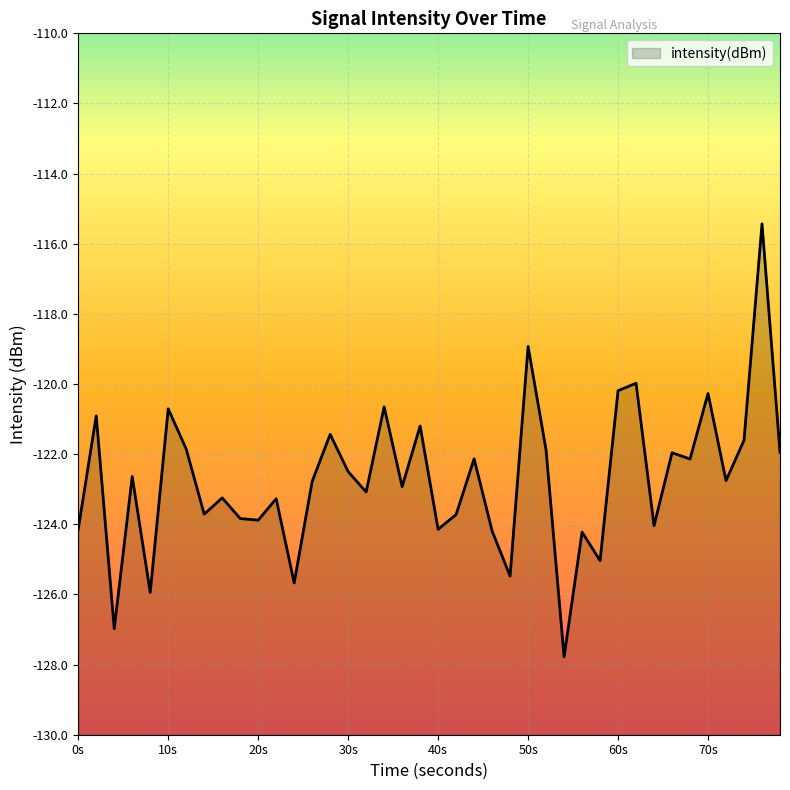

What is the difference between the maximum and minimum values?

12.3